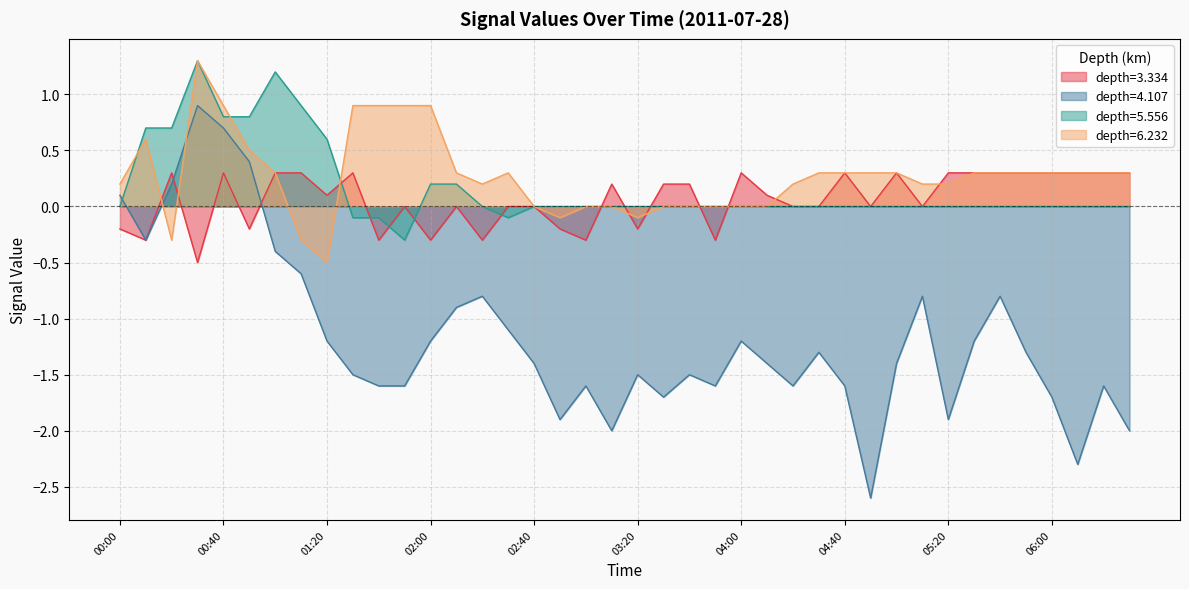

Reading left to right, extract all data points from this chart.

3.334: -0.2	-0.3	0.3	-0.5	0.3	-0.2	0.3	0.3	0.1	0.3	-0.3	0.0	-0.3	0.0	-0.3	0.0	0.0	-0.2	-0.3	0.2	-0.2	0.2	0.2	-0.3	0.3	0.1	0.0	0.0	0.3	0.0	0.3	0.0	0.3	0.3	0.3	0.3	0.3	0.3	0.3	0.3
4.107: 0.1	-0.3	0.2	0.9	0.7	0.4	-0.4	-0.6	-1.2	-1.5	-1.6	-1.6	-1.2	-0.9	-0.8	-1.1	-1.4	-1.9	-1.6	-2.0	-1.5	-1.7	-1.5	-1.6	-1.2	-1.4	-1.6	-1.3	-1.6	-2.6	-1.4	-0.8	-1.9	-1.2	-0.8	-1.3	-1.7	-2.3	-1.6	-2.0
5.556: 0.0	0.7	0.7	1.3	0.8	0.8	1.2	0.9	0.6	-0.1	-0.1	-0.3	0.2	0.2	0.0	-0.1	-0.0	-0.0	-0.0	-0.0	-0.0	0.0	0.0	0.0	0.0	0.0	0.0	0.0	0.0	0.0	0.0	0.0	0.0	0.0	0.0	0.0	0.0	0.0	0.0	0.0
6.232: 0.2	0.6	-0.3	1.3	0.9	0.5	0.3	-0.3	-0.5	0.9	0.9	0.9	0.9	0.3	0.2	0.3	-0.0	-0.1	-0.0	-0.0	-0.1	0.0	0.0	0.0	0.0	0.0	0.2	0.3	0.3	0.3	0.3	0.2	0.2	0.3	0.3	0.3	0.3	0.3	0.3	0.3